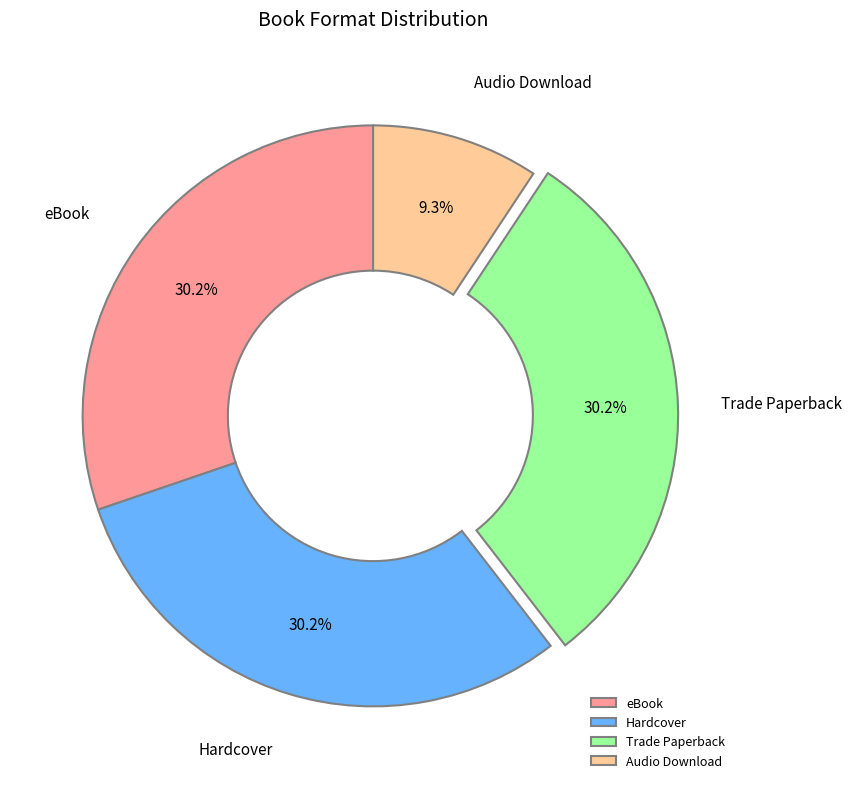

What portion of the pie excludes Hardcover?

69.8%